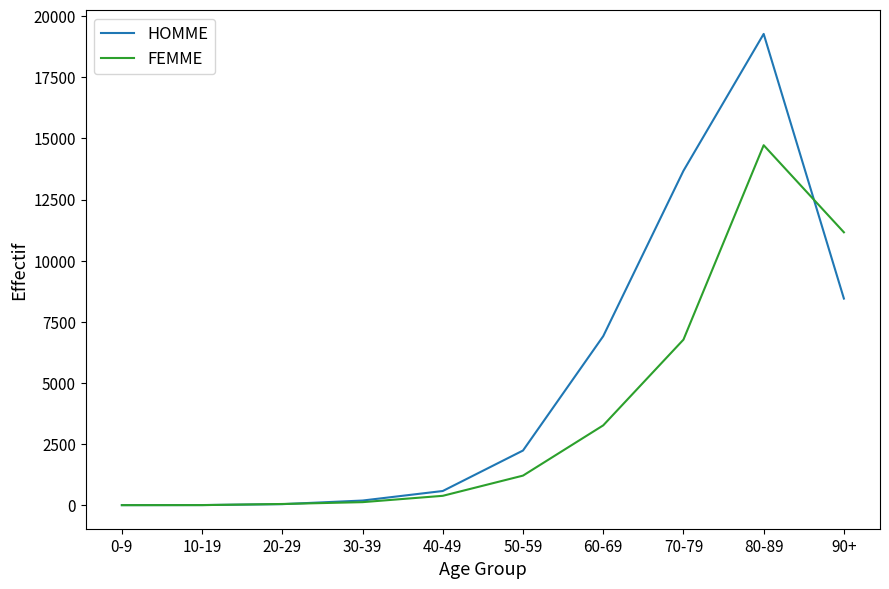

What is the total value across all series at 10-19?

14